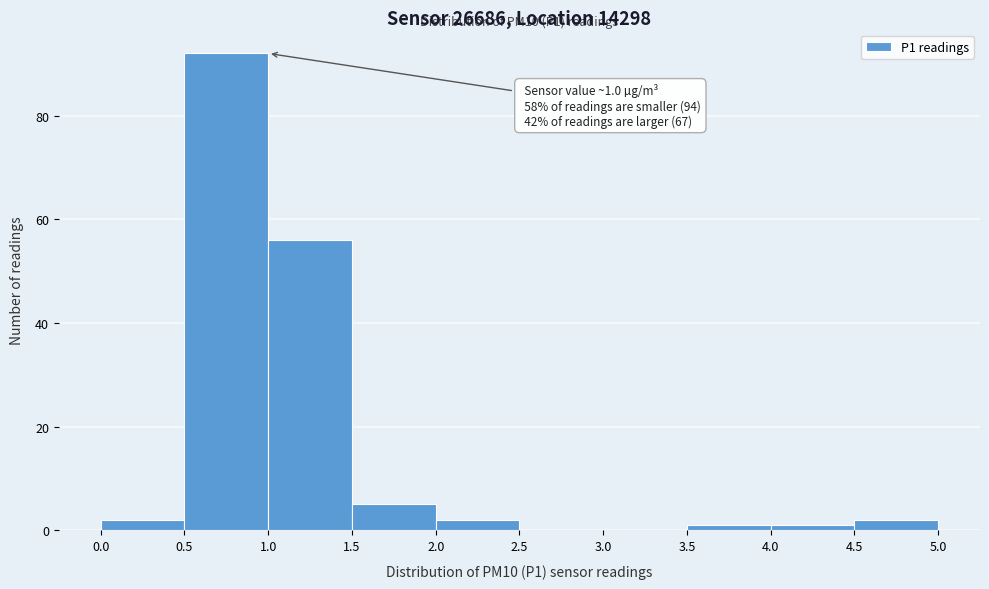

Which range on the x-axis has the tallest bar?

0.5 to 1.0